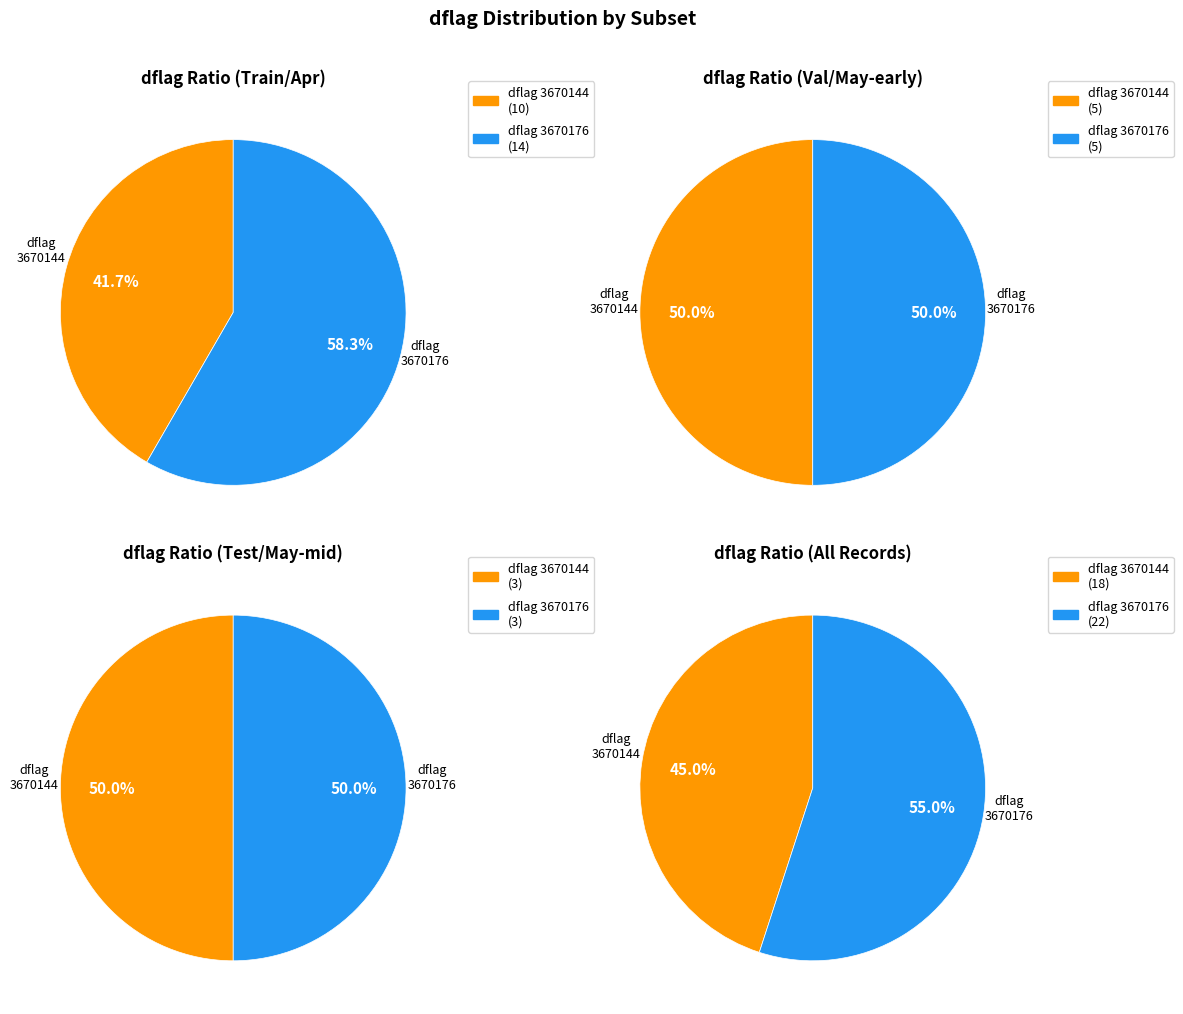

Is there a majority slice in this chart?

Yes